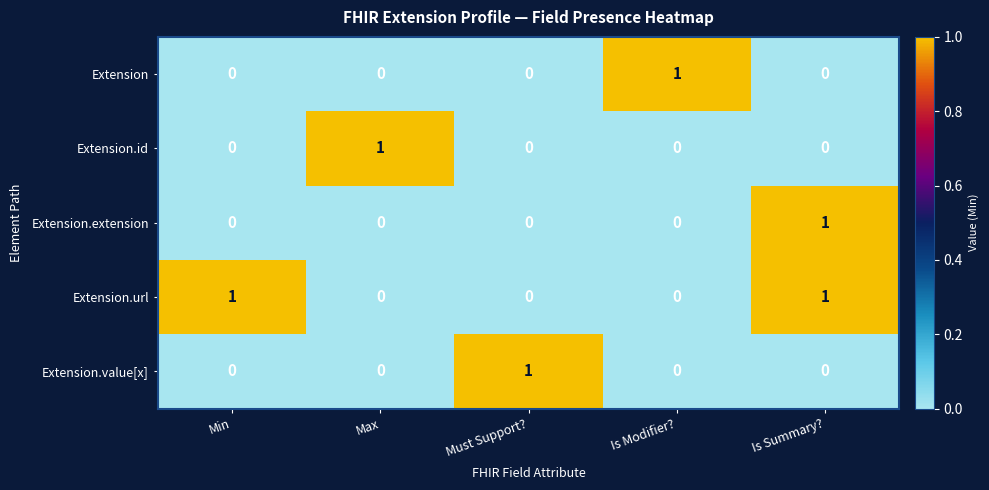

Reading right to left, transcribe all the data shown in this chart.

Extension: 0	1	0	0	0
Extension.id: 0	0	0	1	0
Extension.extension: 1	0	0	0	0
Extension.url: 1	0	0	0	1
Extension.value[x]: 0	0	1	0	0